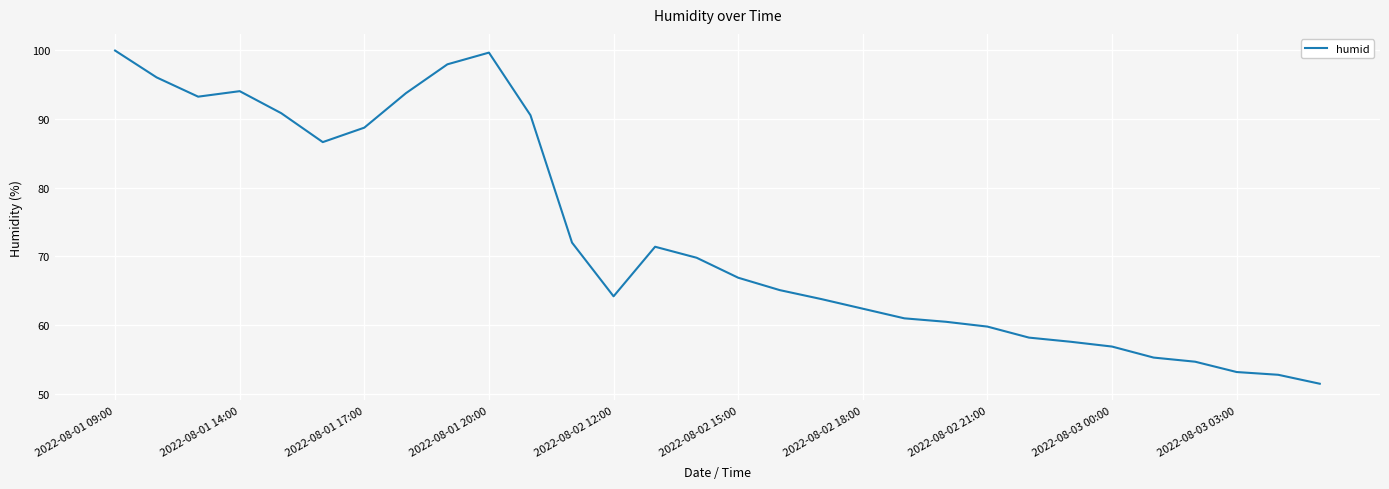

What is the maximum value shown in the chart?

99.9